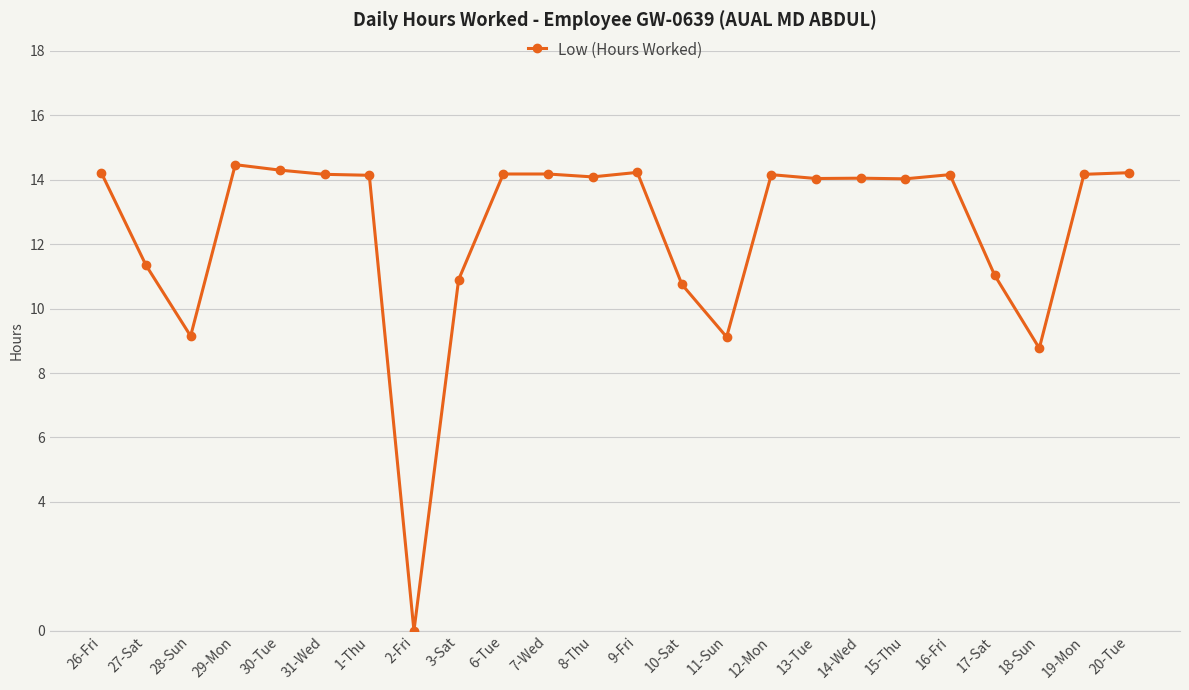

What value does the data have at 29-Mon?

14.5